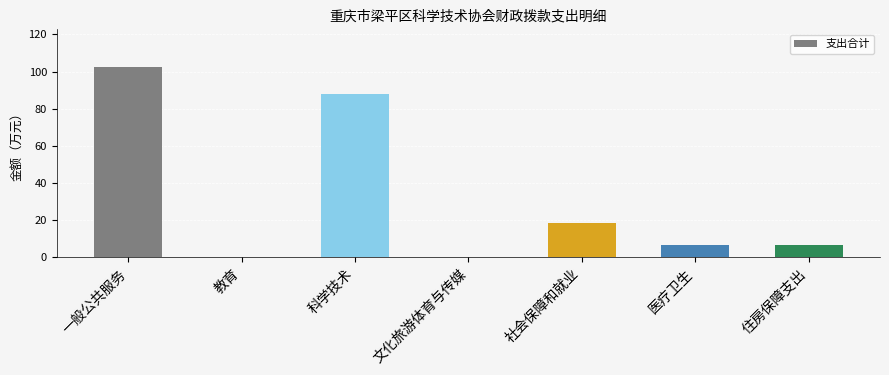

What is the sum of the values at 文化旅游体育与传媒 and 一般公共服务?

102.3